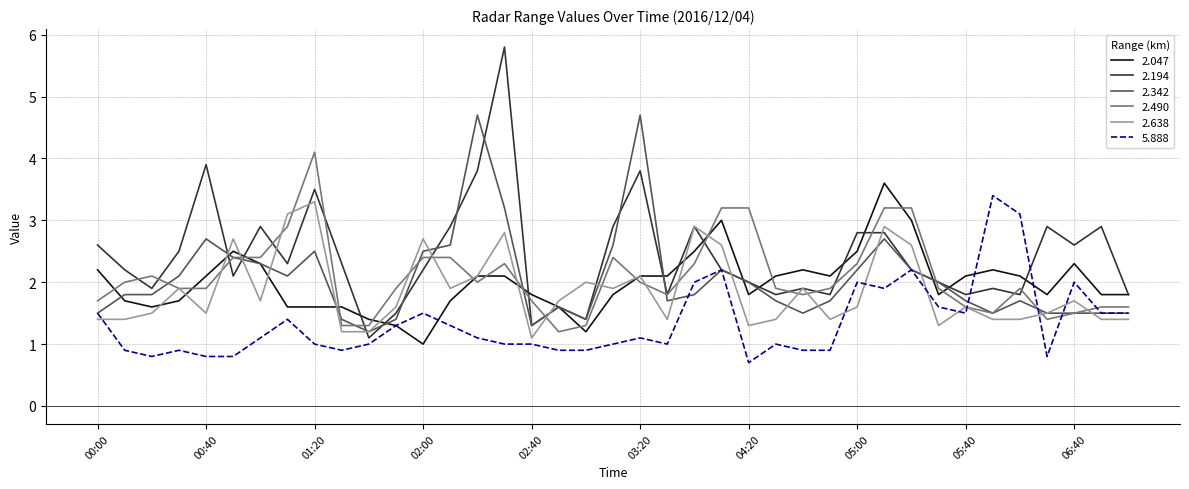

Does the chart have visible grid lines?

Yes